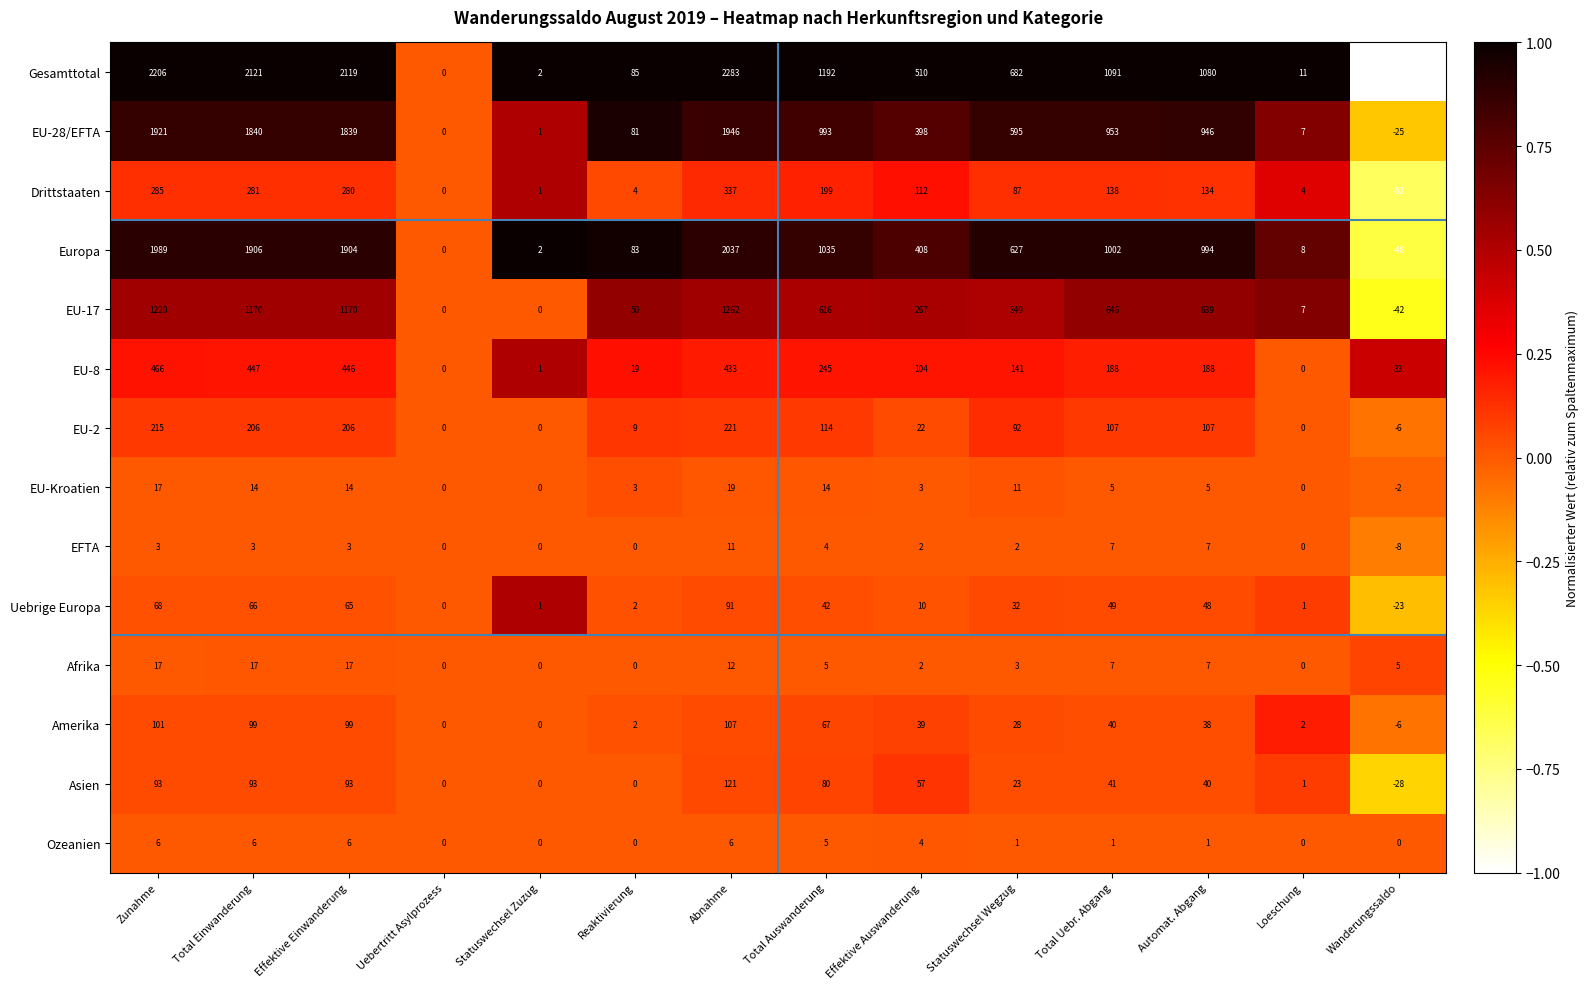

Rank the series by their maximum value, from lowest to highest.

Ozeanien, EFTA, Afrika, EU-Kroatien, Uebrige Europa, Amerika, Asien, EU-2, Drittstaaten, EU-8, EU-17, EU-28/EFTA, Europa, Gesamttotal